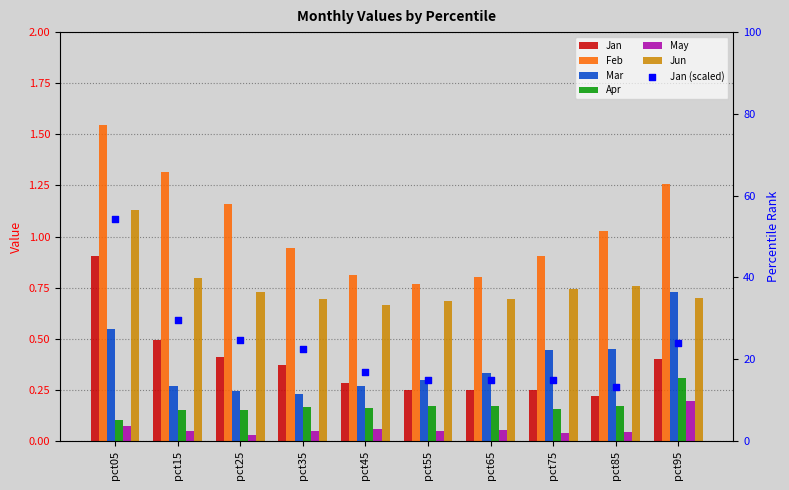

Which series contains the highest Y value?

Feb